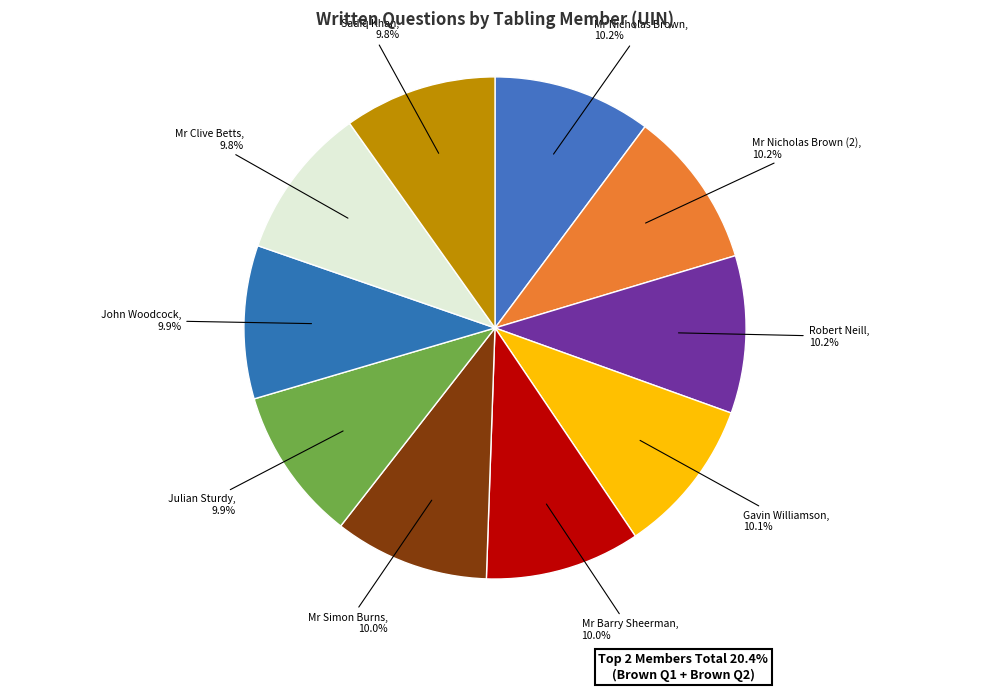

Is it true that Mr Barry Sheerman is 1% of the pie?

False